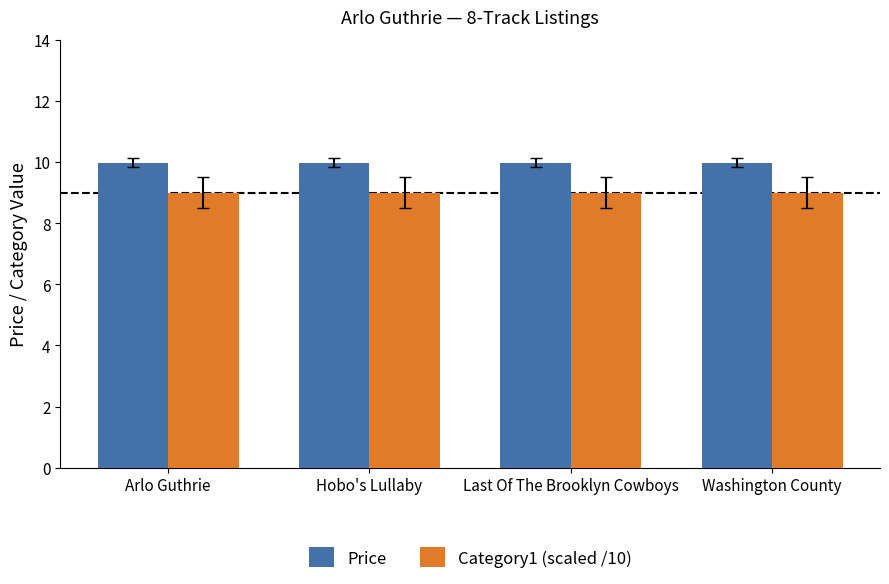

What is the smallest value displayed?

9.0